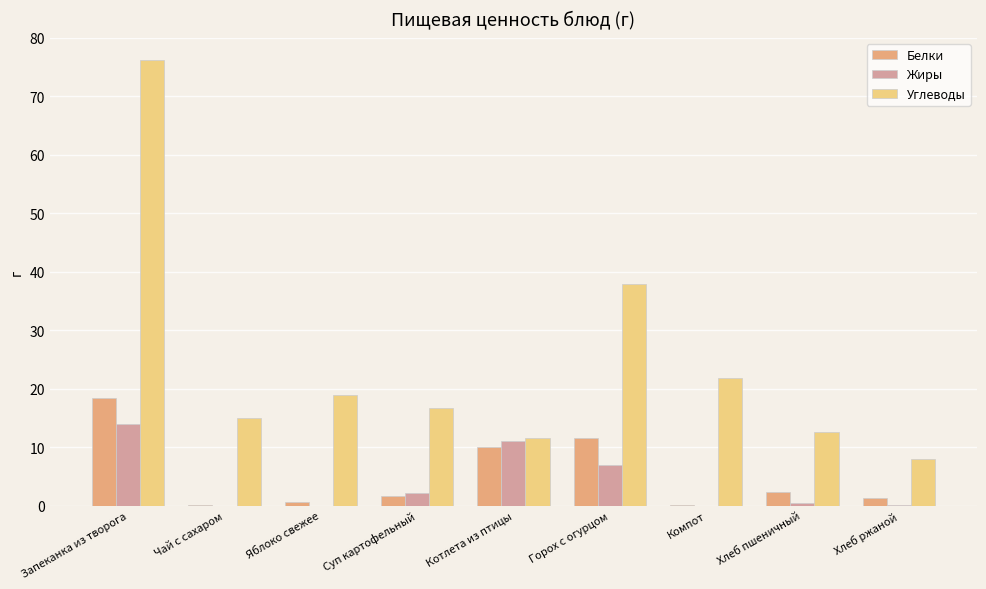

At which category is the sum across all series the highest?

Запеканка из творога